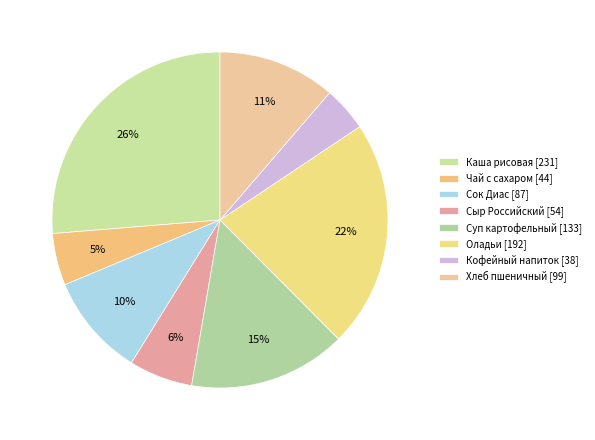

The Суп картофельный slice represents 15% of the pie. True or false?

True